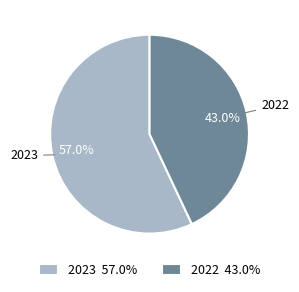

Count the number of slices in the pie.

2